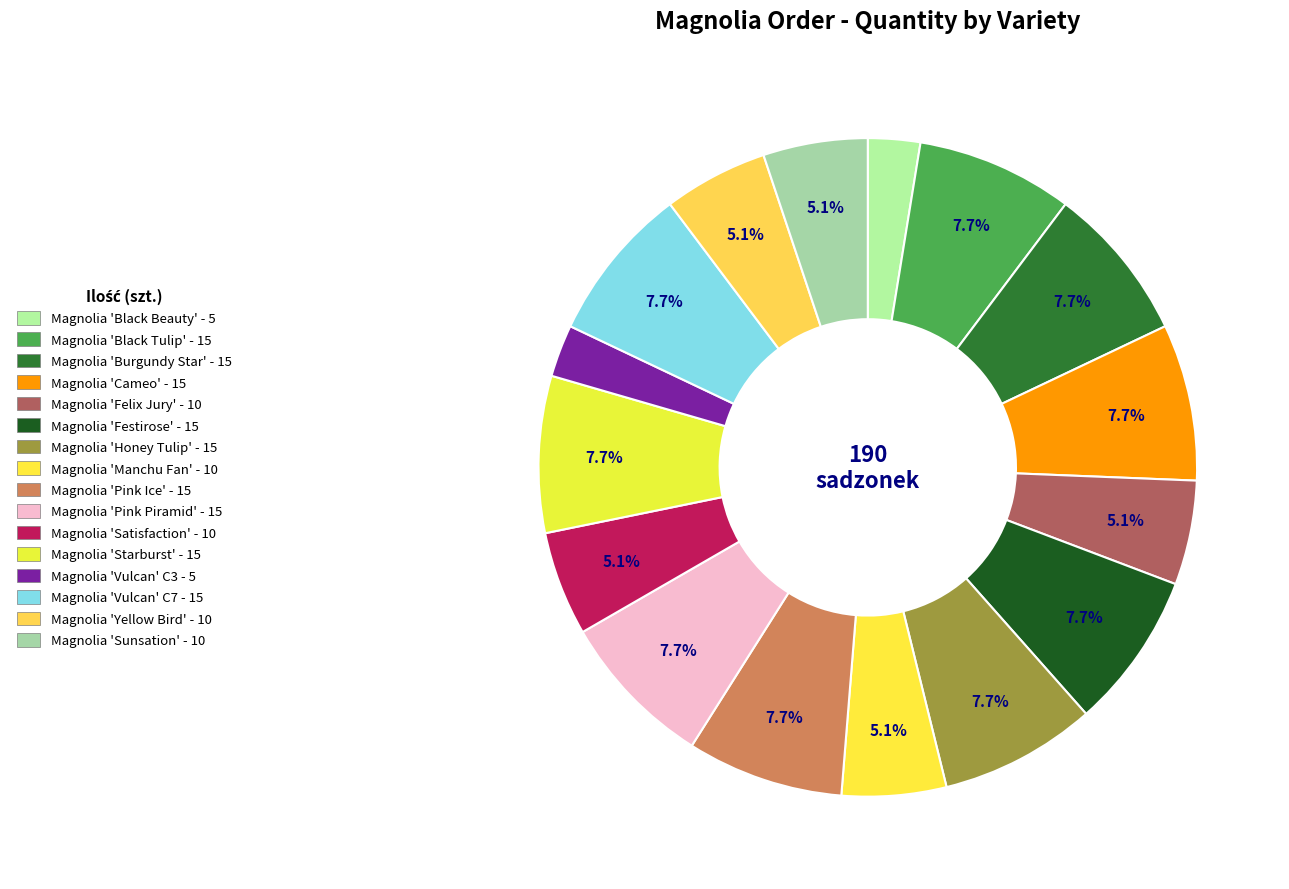

Which slice is the smallest?

Magnolia 'Black Beauty'